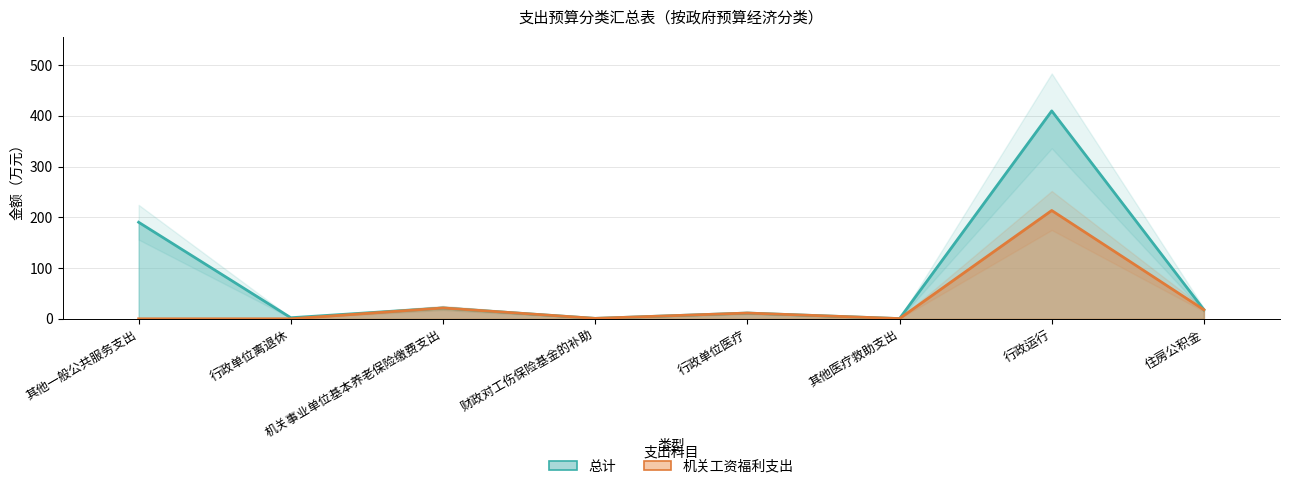

Reading left to right, transcribe all the data shown in this chart.

总计: 190.2	2.1	21.3	0.8	11.3	0.4	409.5	17.8
机关工资福利支出: 0.0	0.0	21.3	0.8	11.3	0.4	213.3	17.8